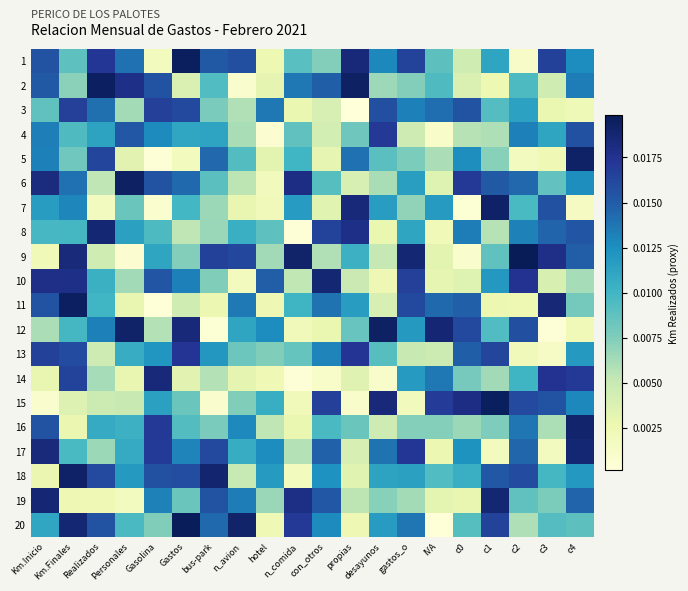

Count the number of data series in this chart.

20